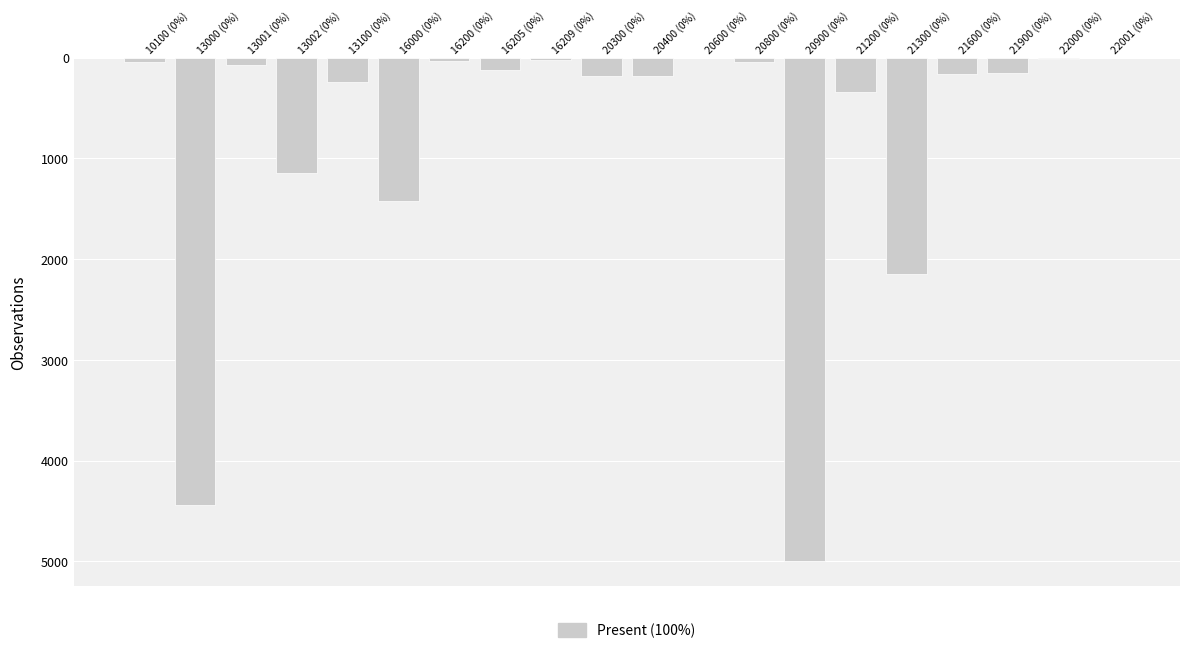

How many bars are there in total?

20